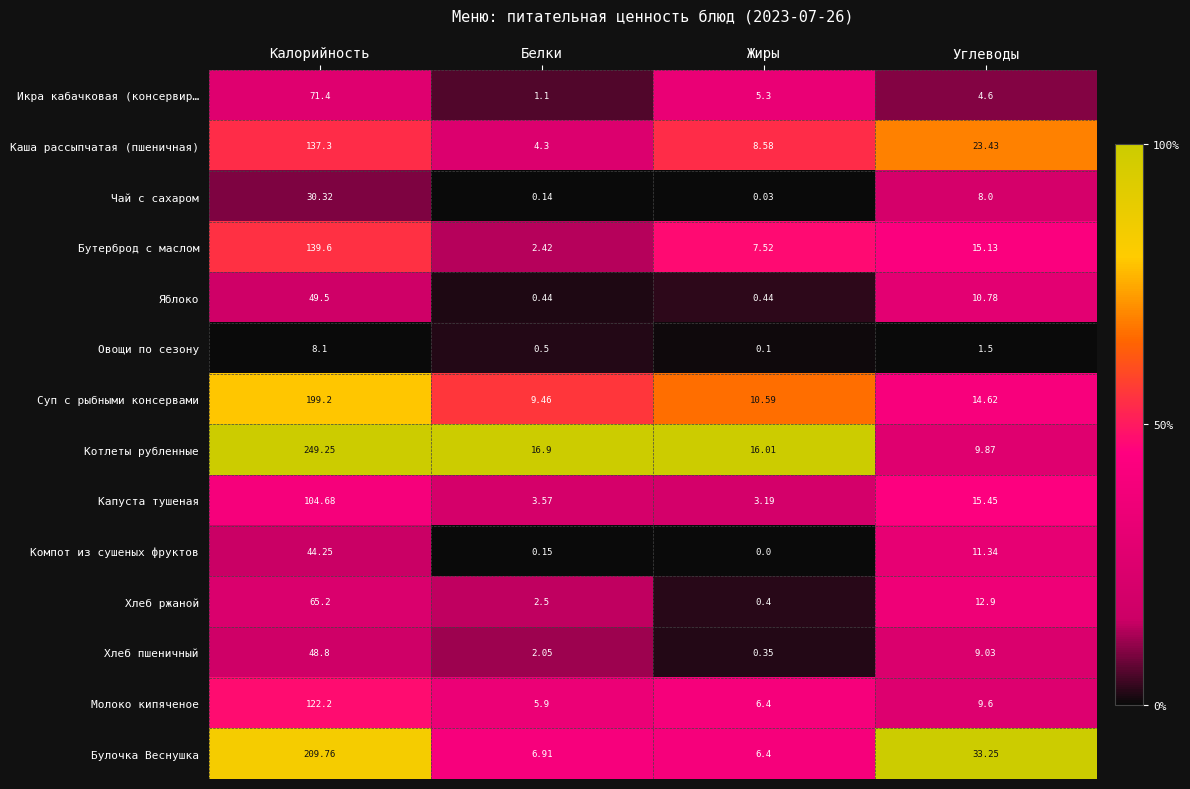

At which label does Котлеты рубленные first exceed 16?

Калорийность